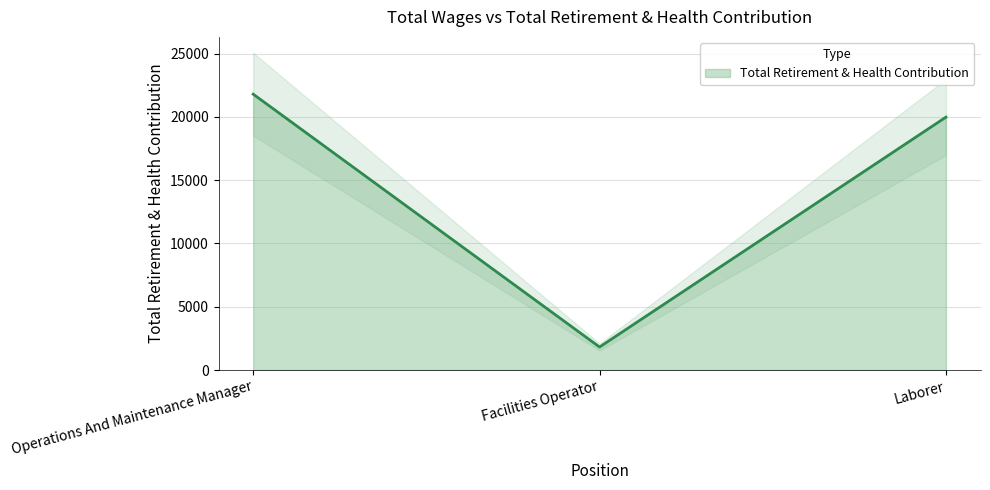

Count the number of values greater than 19987.

1